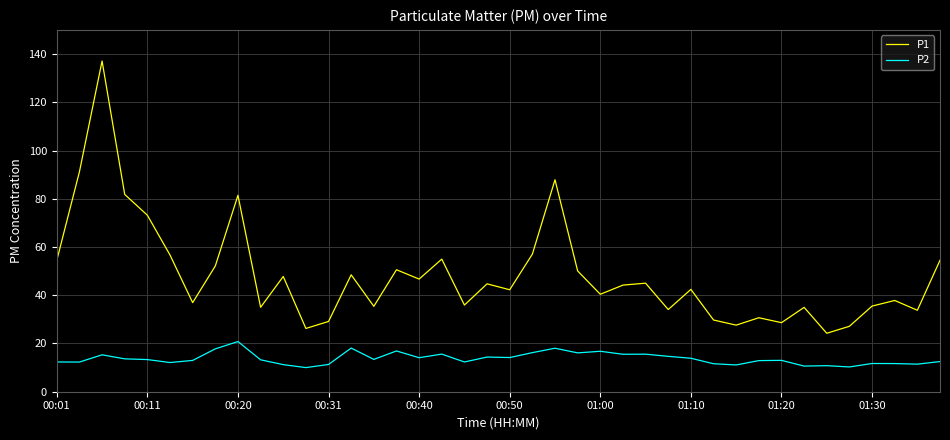

What is the minimum value shown in the chart?

10.0